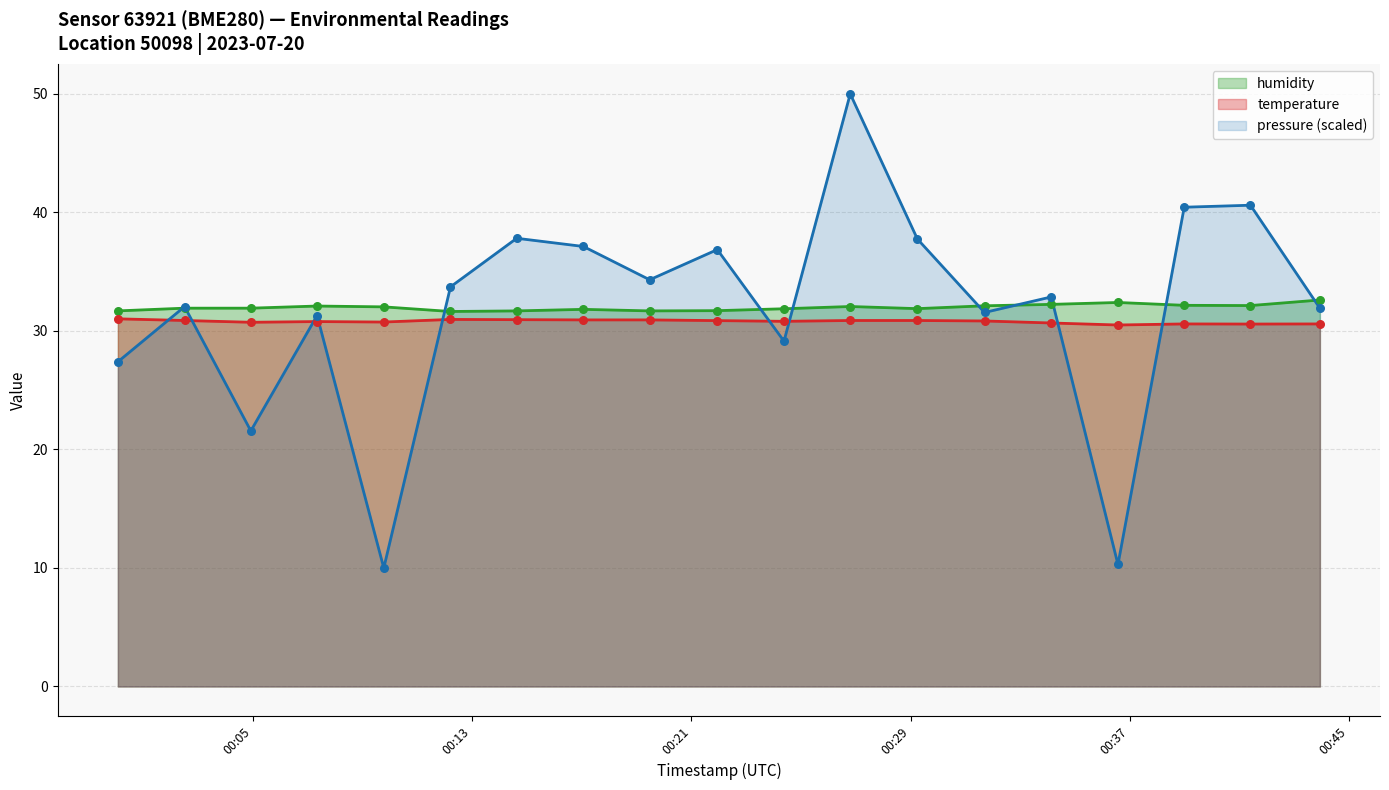

At which category is the sum across all series the highest?

05:30